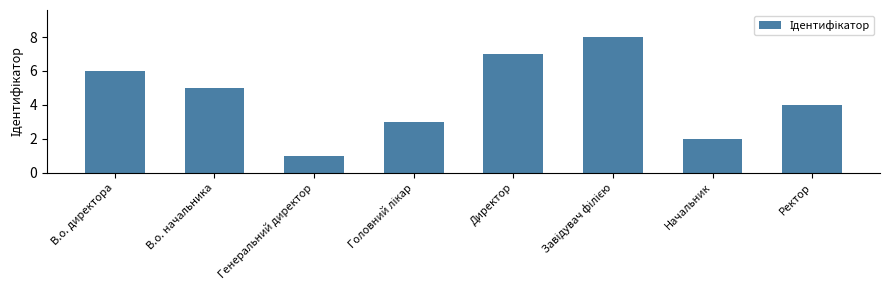

What is the difference between the values at В.о. директора and Начальник?

4